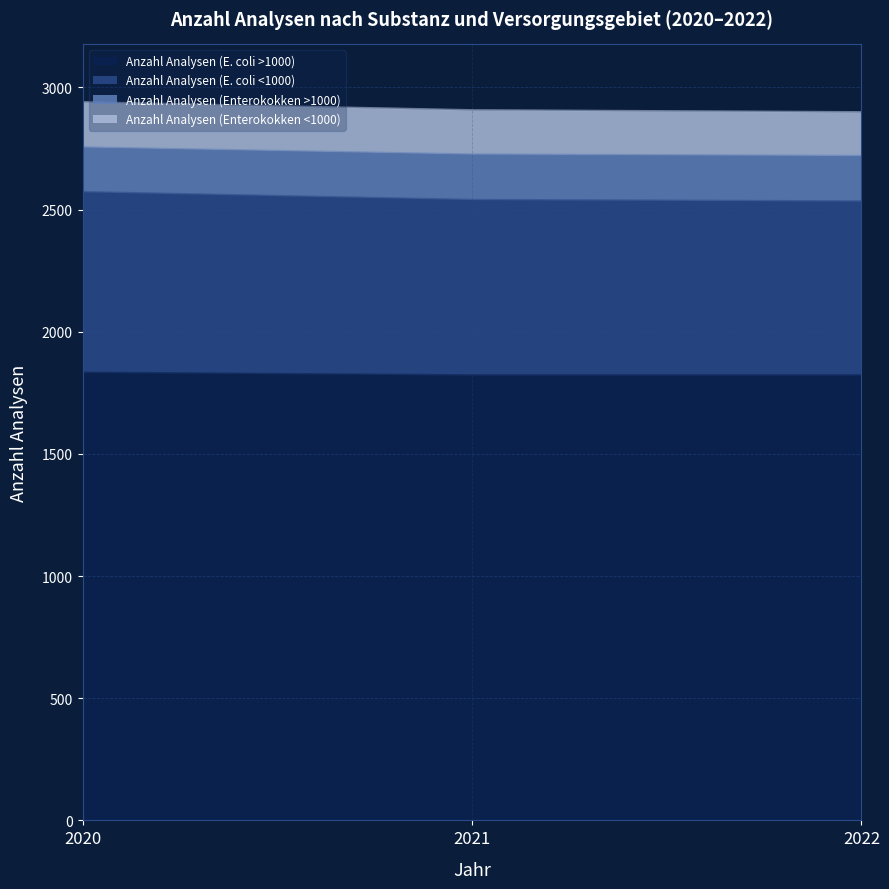

What is the difference between the maximum and second lowest values in the Anzahl Analysen (E. coli >1000) series?

11